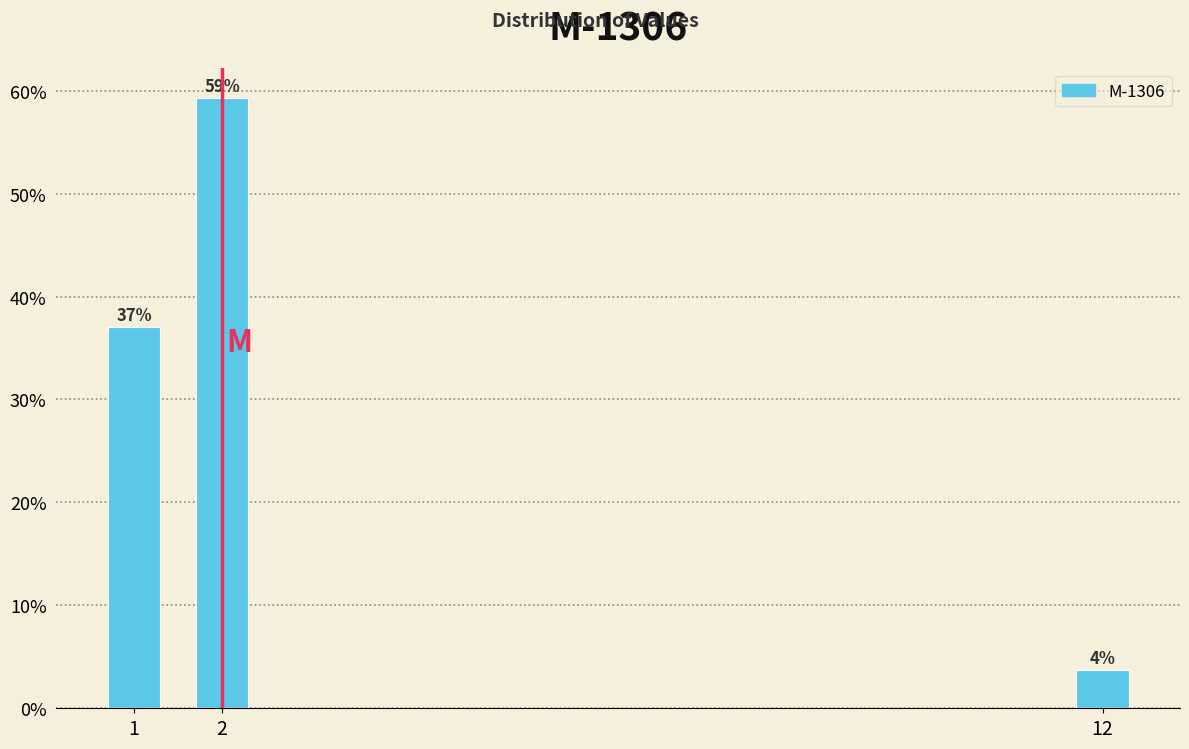

Does the chart contain any negative values?

No